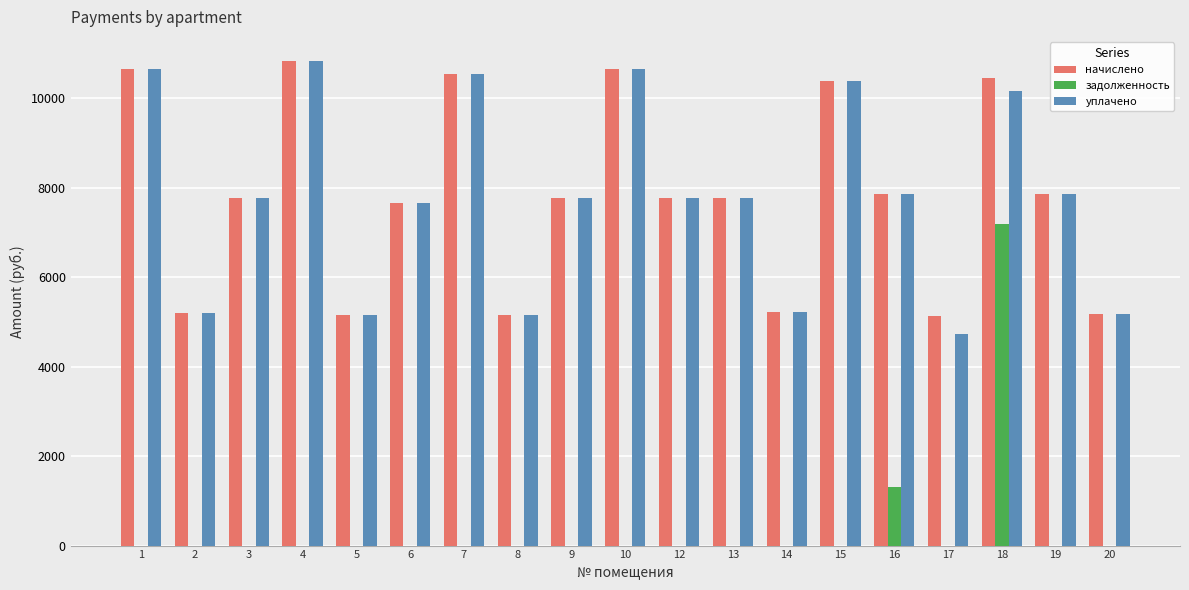

Are the bars grouped side by side (vs. stacked)?

Yes